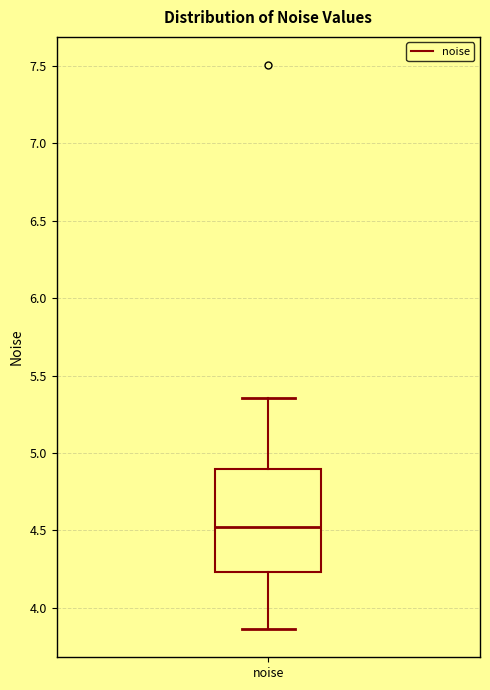

Read this box plot against the y-axis: the position of the median line, the range covered by the box, and the ends of both whiskers. The values are not printed on the chart, so give them approximately, as read against the axis.

median 4.50, box 4.25 to 4.90, whiskers 3.85 to 5.35